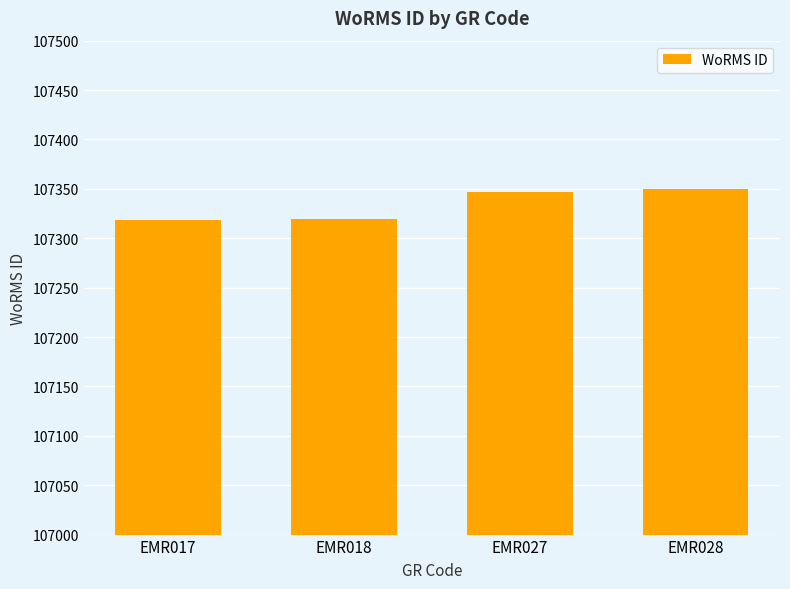

The value at EMR028 is 107350. True or false?

True